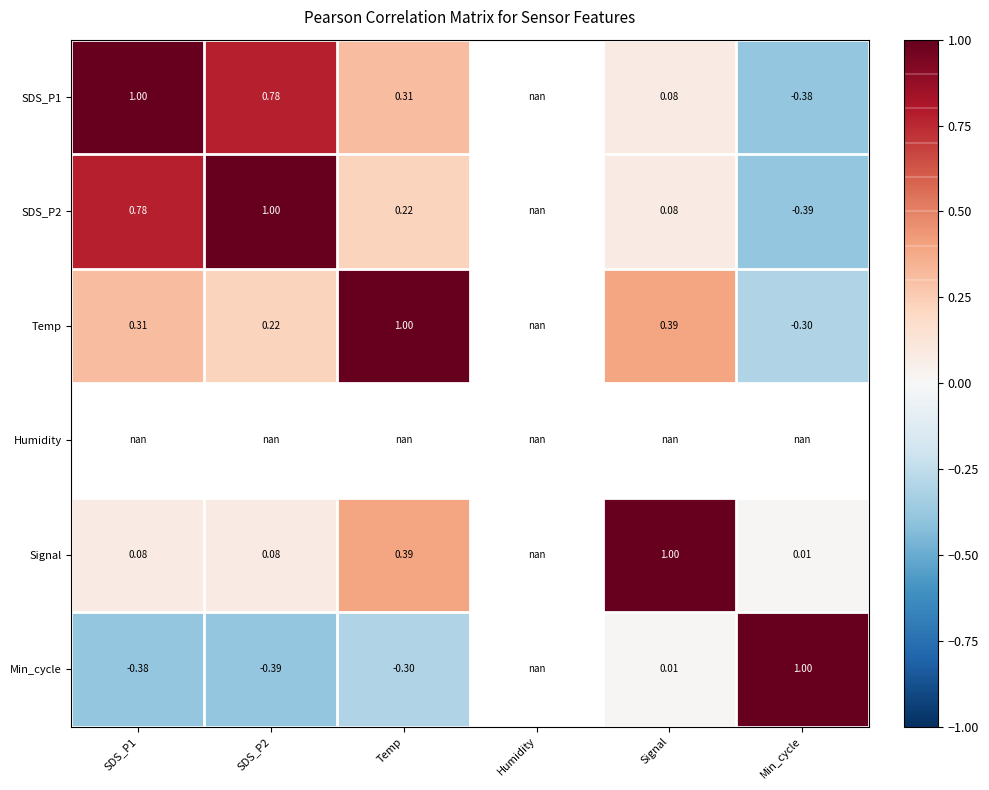

Is it true that SDS_P1 equals 0.5 at Temp?

False